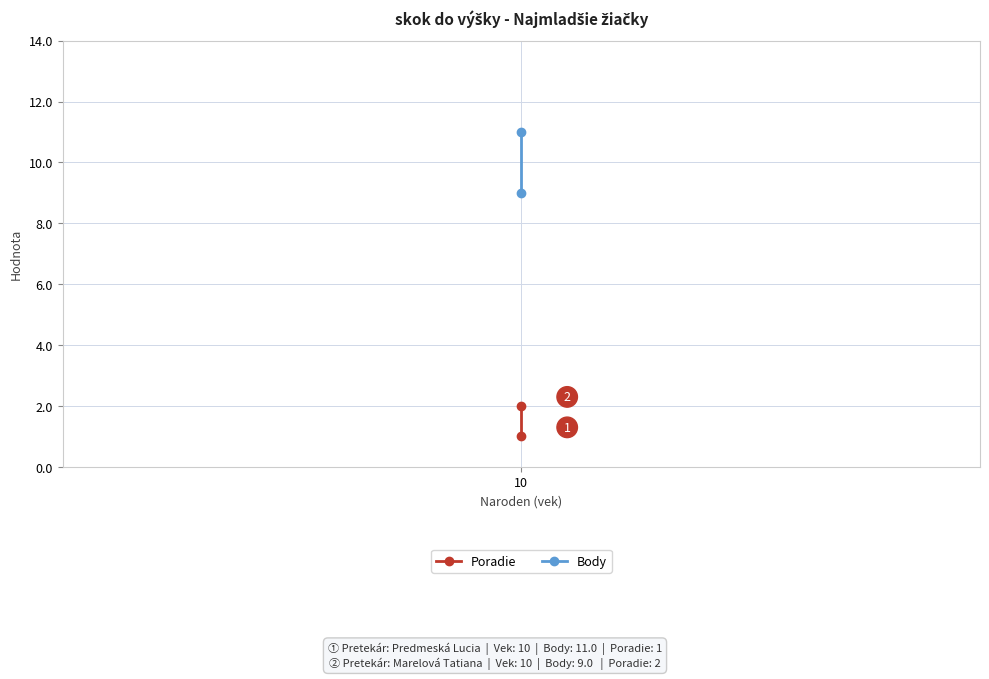

True or false: Body has a value of 11 at 10.

True